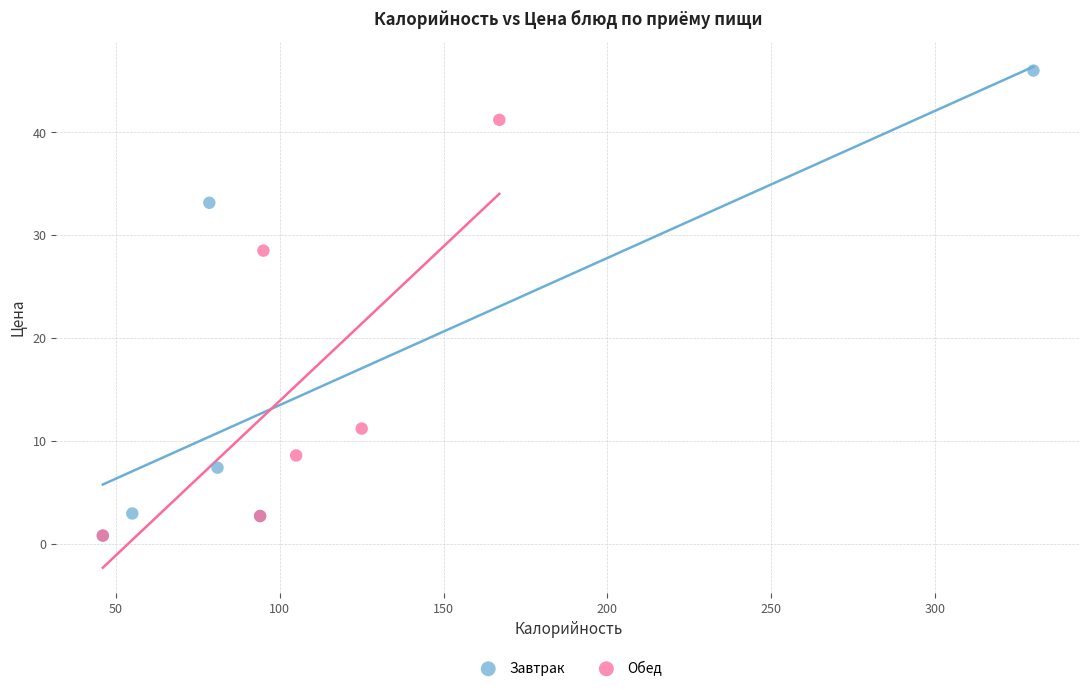

Which series reaches the maximum Y coordinate?

Завтрак